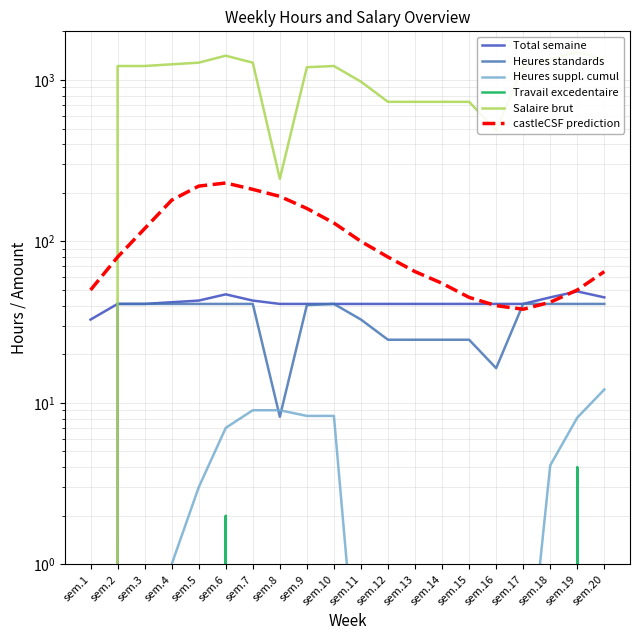

What is the average value of the castleCSF prediction series?

107.5